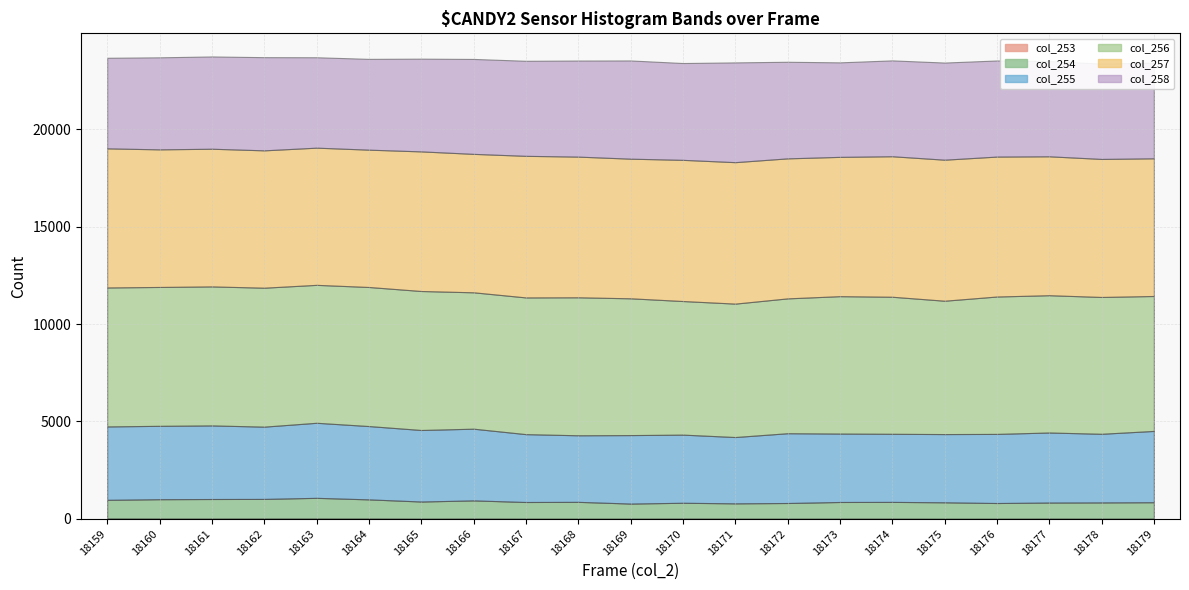

List the series in order of their peak value, lowest first.

col_253, col_254, col_255, col_258, col_256, col_257